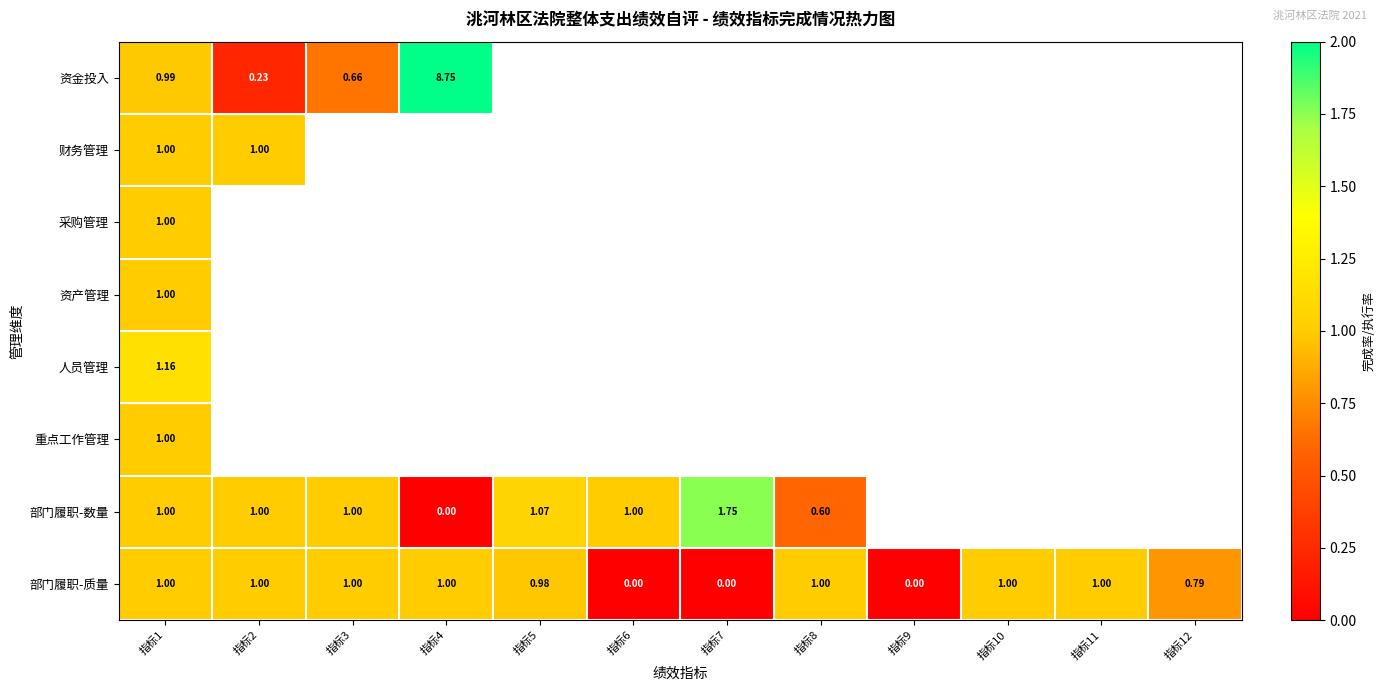

Which series has the widest spread of values?

资金投入